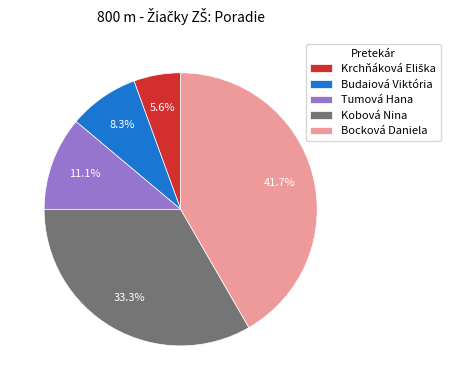

What percentage is NOT represented by Kobová Nina?

66.7%